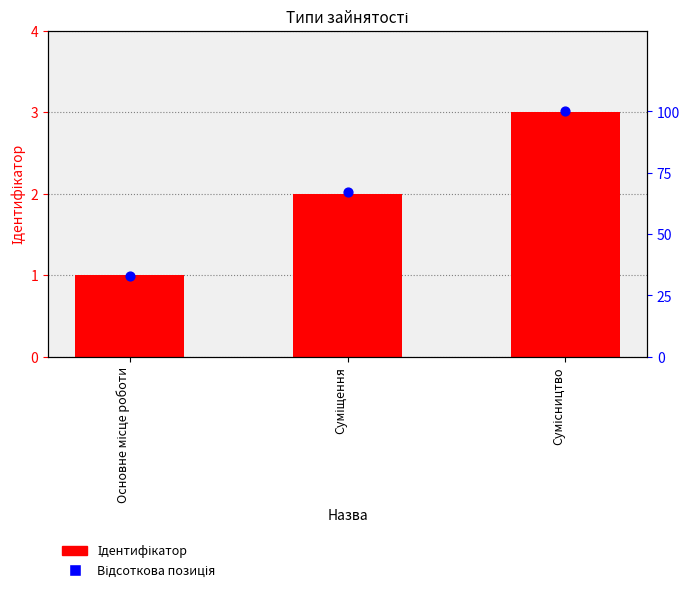

Is the value of Ідентифікатор at Основне місце роботи greater than the value of Відсоткова позиція at Суміщення?

No